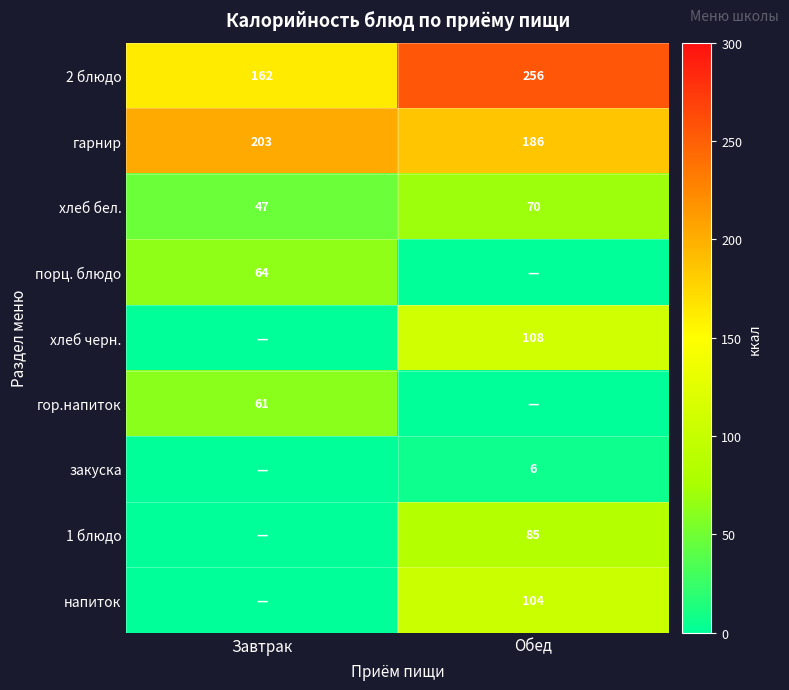

Where is 2 блюдо nearest to the value 209?

Завтрак